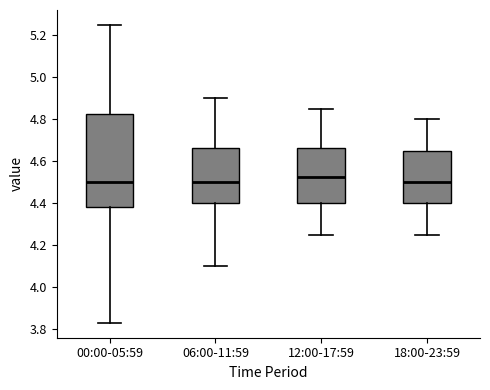

Which box's median line is the highest?

12:00-17:59